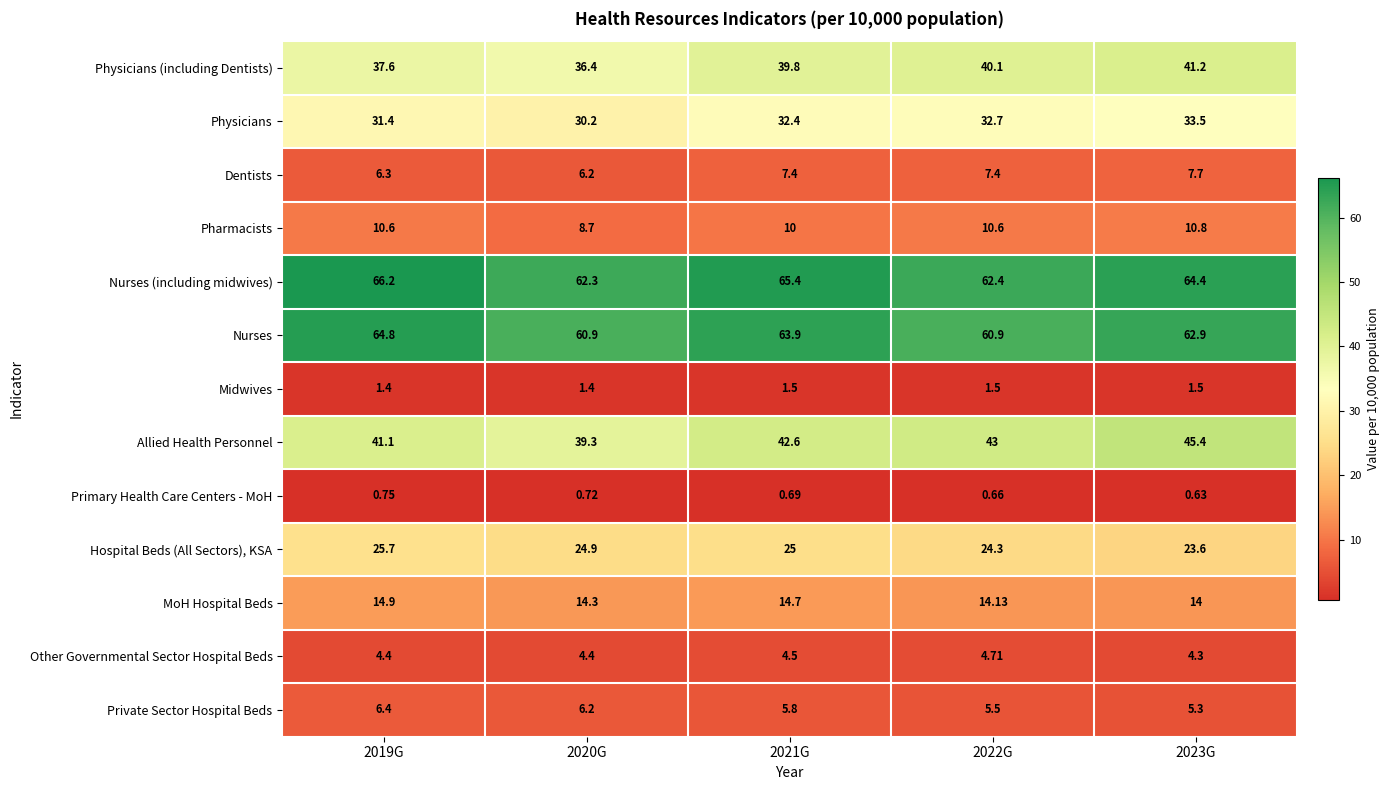

At 2021G, list the series in order from largest to smallest.

Nurses (including midwives), Nurses, Allied Health Personnel, Physicians (including Dentists), Physicians, Hospital Beds (All Sectors), KSA, MoH Hospital Beds, Pharmacists, Dentists, Private Sector Hospital Beds, Other Governmental Sector Hospital Beds, Midwives, Primary Health Care Centers - MoH